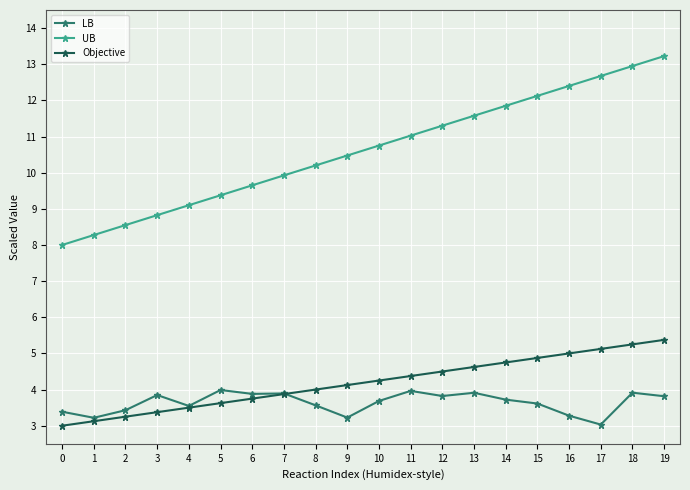

What is the minimum value shown in the chart?

3.0